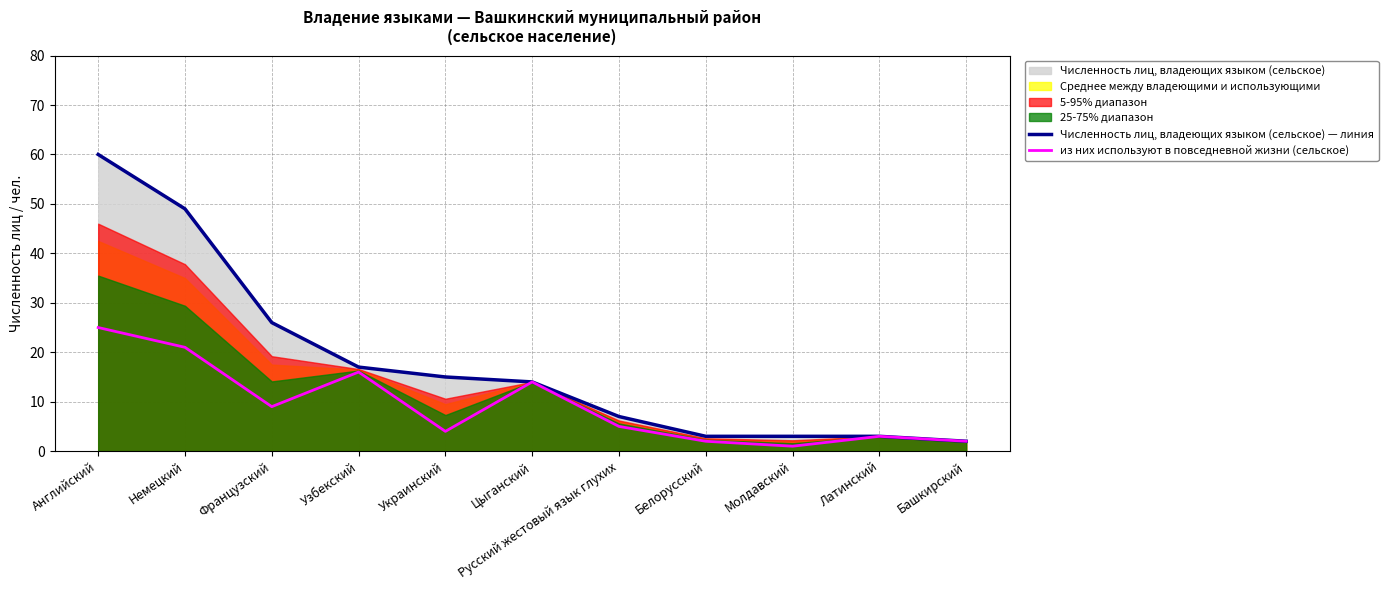

At which category does the chart reach its minimum across all series?

Молдавский